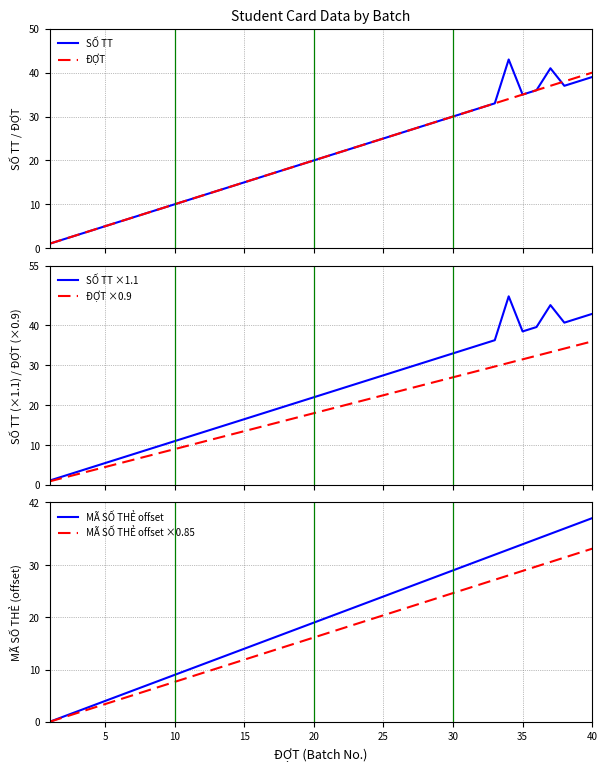

What is the difference between the maximum and minimum values in the SỐ TT ×1.1 series?

46.2